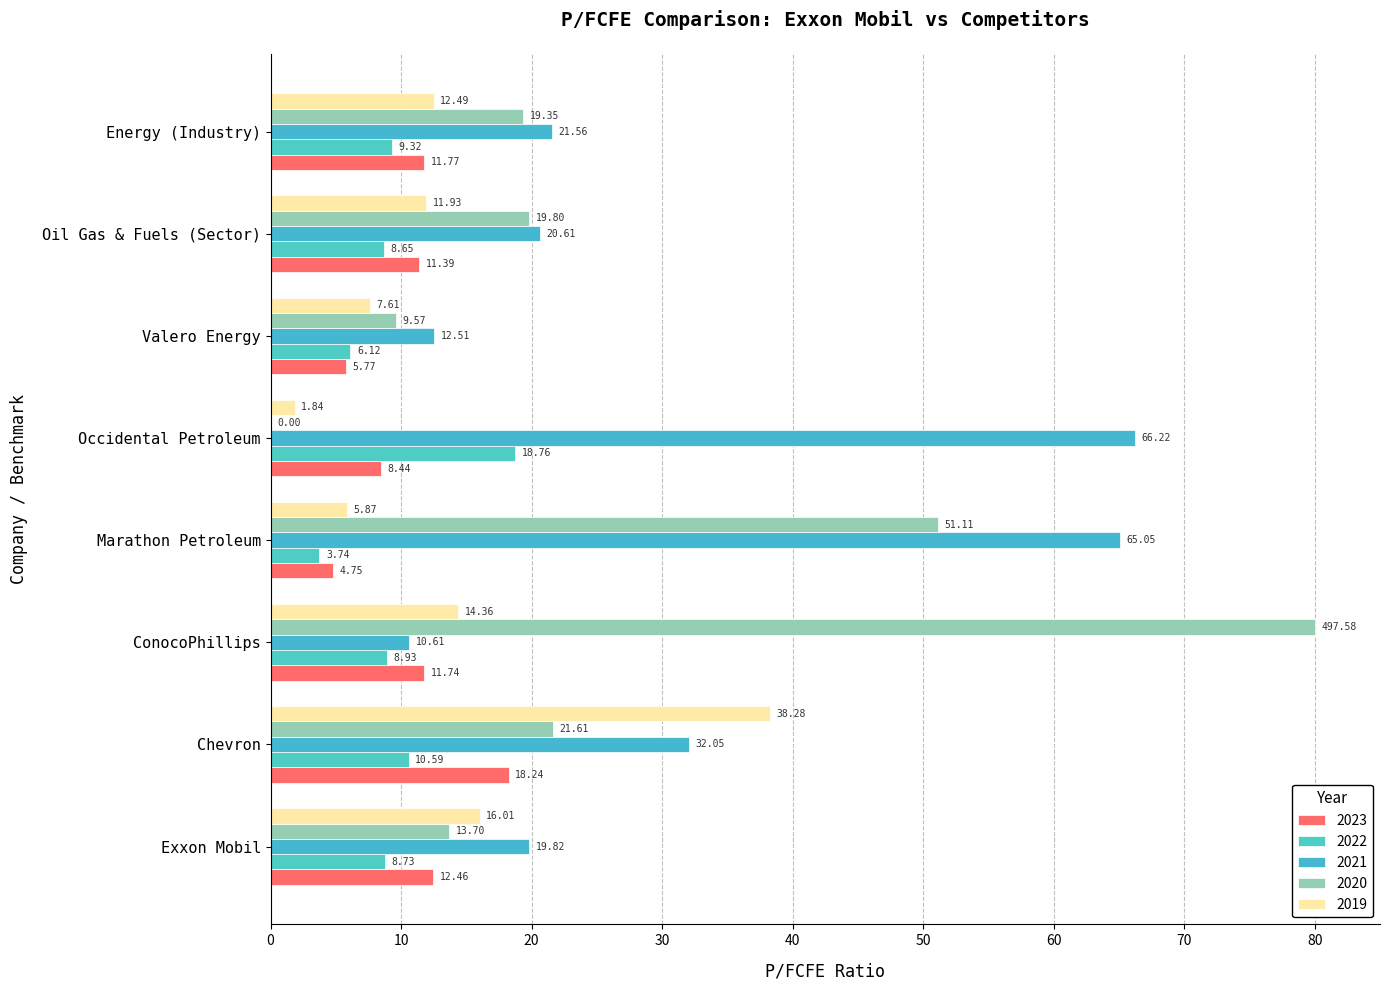

Count the number of data series in this chart.

5